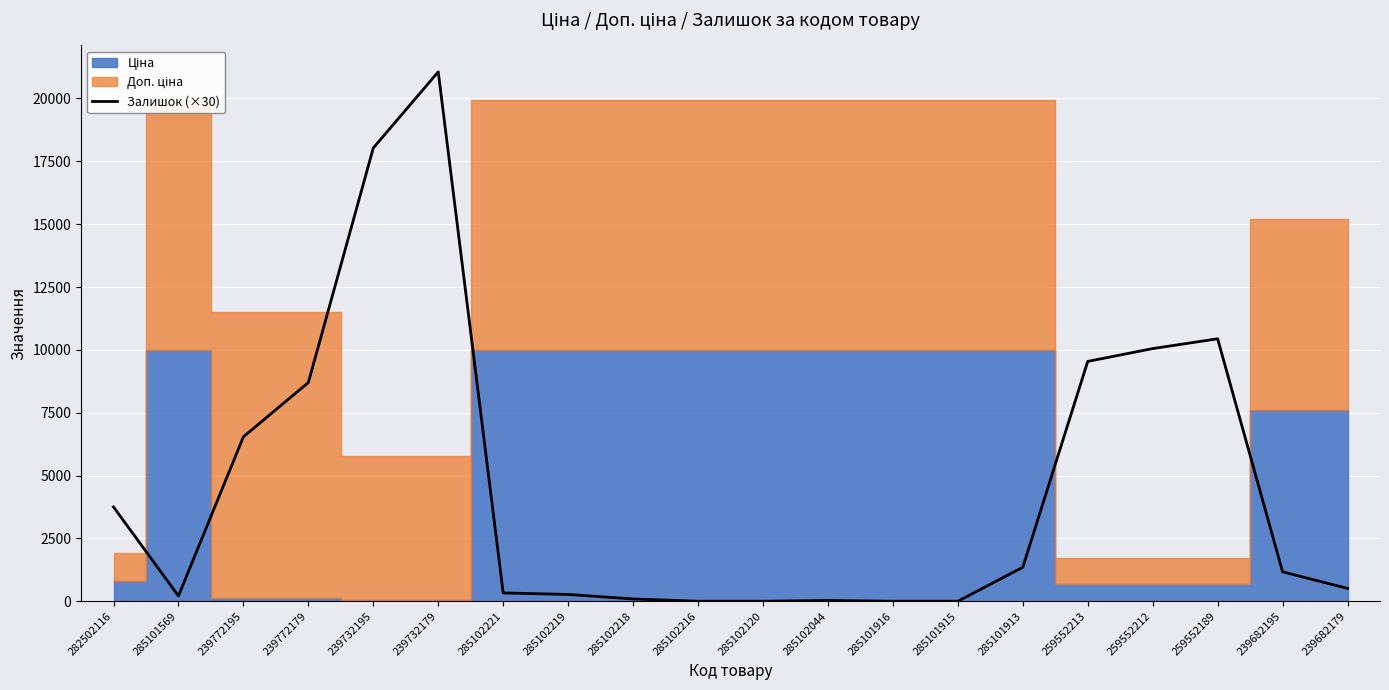

Is it true that Залишок (×30) equals 330 at 285102221?

True